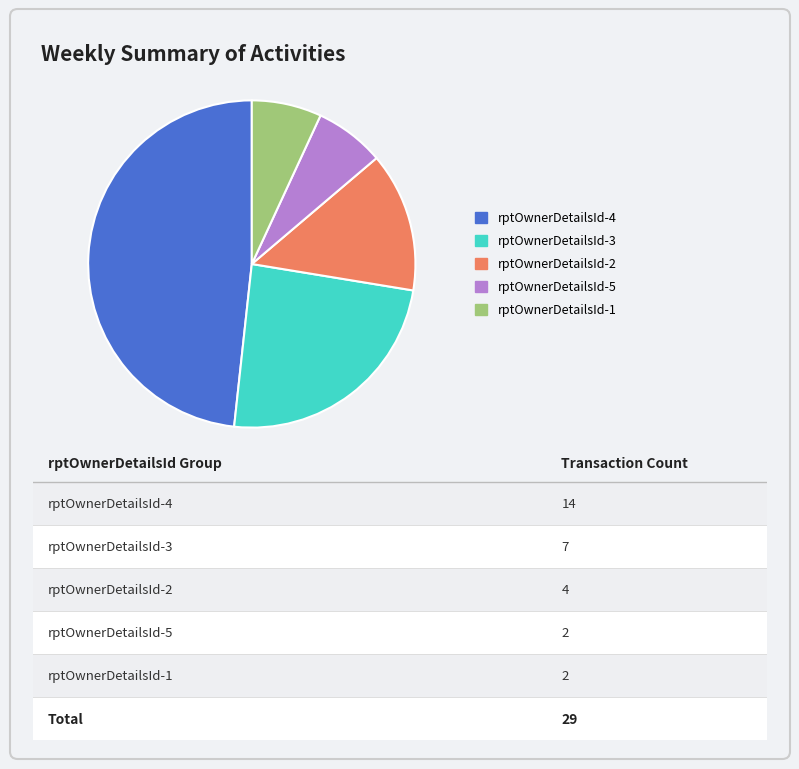

Is there a majority slice in this chart?

No